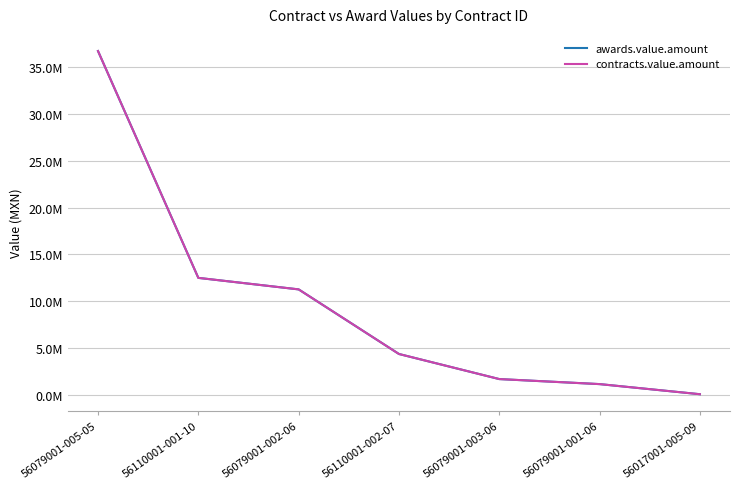

Reading left to right, what are all the values shown in this chart?

awards.value.amount: 56079001-005-05=36720000.0	56110001-001-10=12489830.0	56079001-002-06=11260434.0	56110001-002-07=4358836.0	56079001-003-06=1679871.8	56079001-001-06=1142223.0	56017001-005-09=62037.9
contracts.value.amount: 56079001-005-05=36720000.0	56110001-001-10=12489830.0	56079001-002-06=11260434.0	56110001-002-07=4358836.0	56079001-003-06=1679871.8	56079001-001-06=1142223.0	56017001-005-09=62037.9